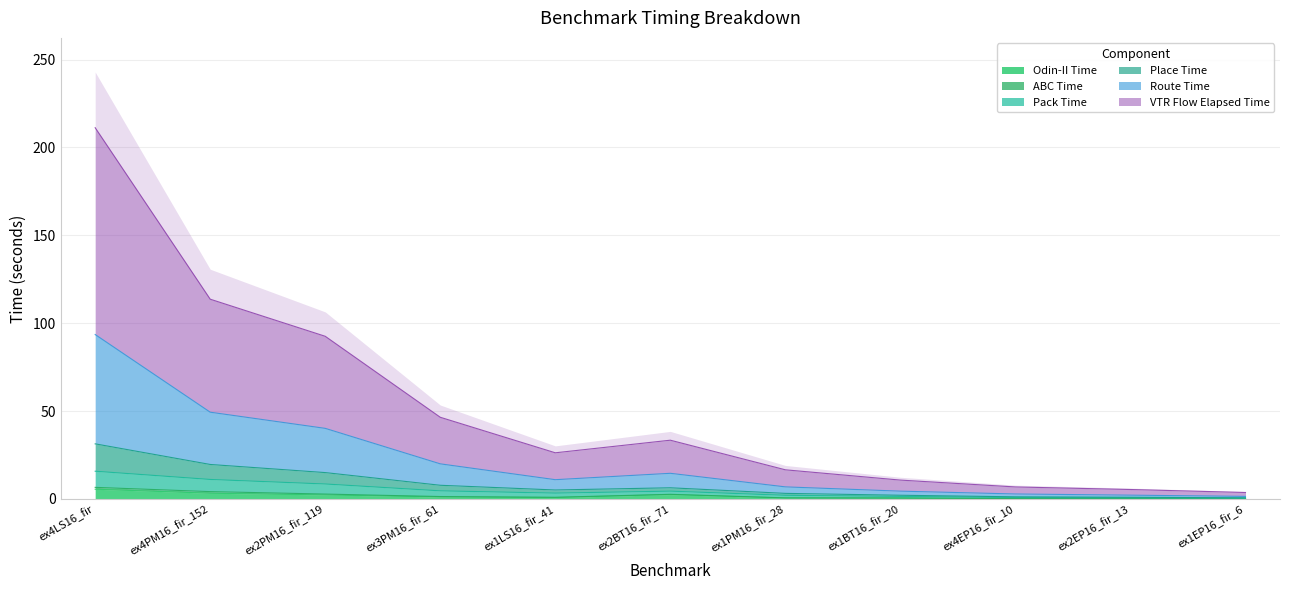

Which series has the widest spread of values?

Place Time